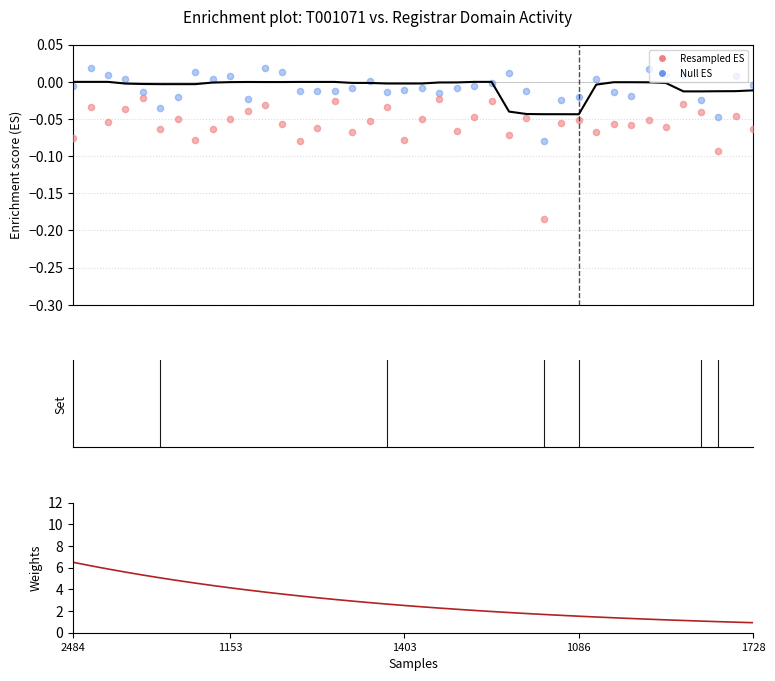

At which category is the sum across all series the highest?

2484